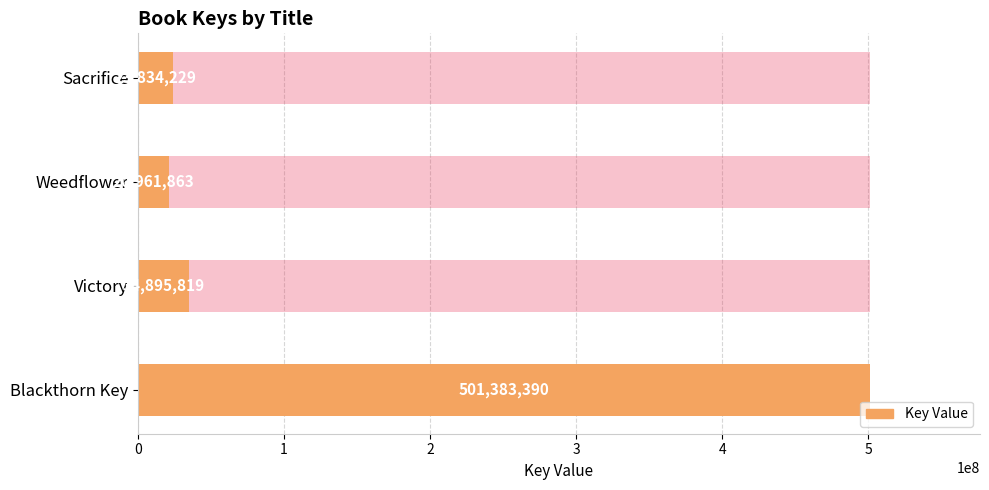

True or false: the data shows 20961863 at Weedflower.

True